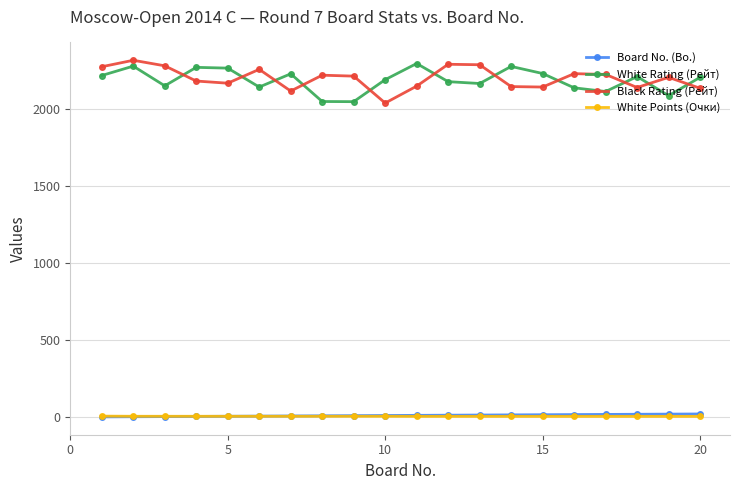

What is the value of the Black Rating (Рейт) point at the 16th from the left?

2232.0